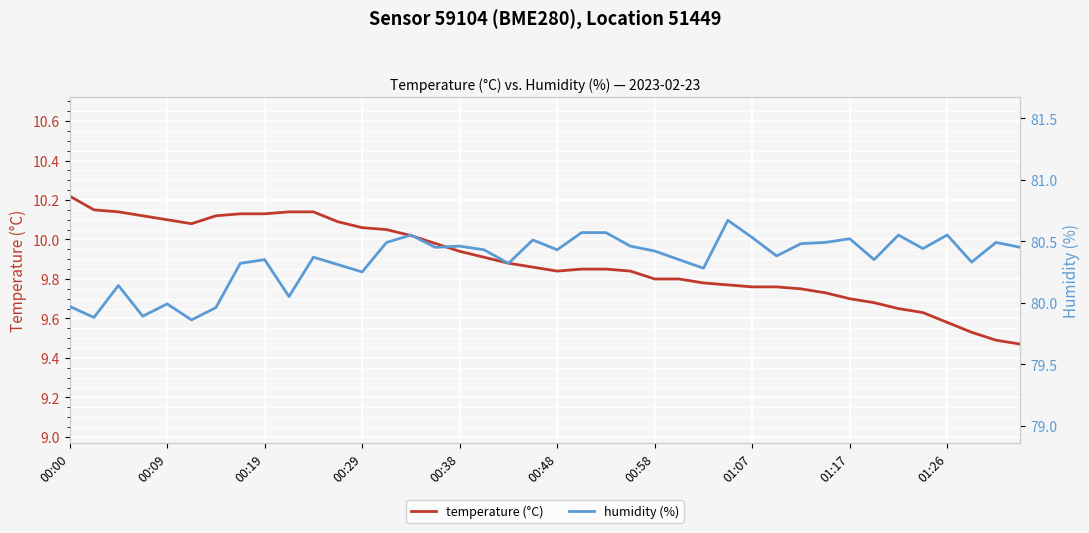

How many series are shown in this chart?

2